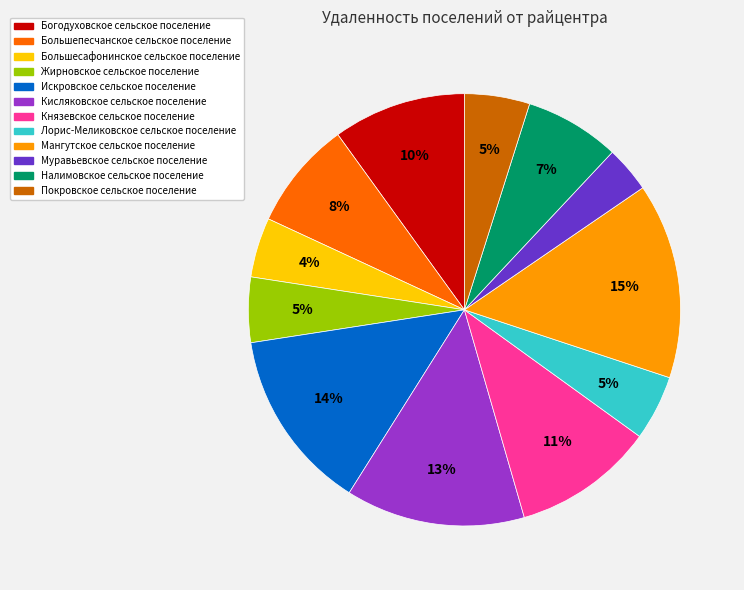

To the nearest percent, what is the combined percentage of Налимовское сельское поселение and Жирновское сельское поселение?

12%